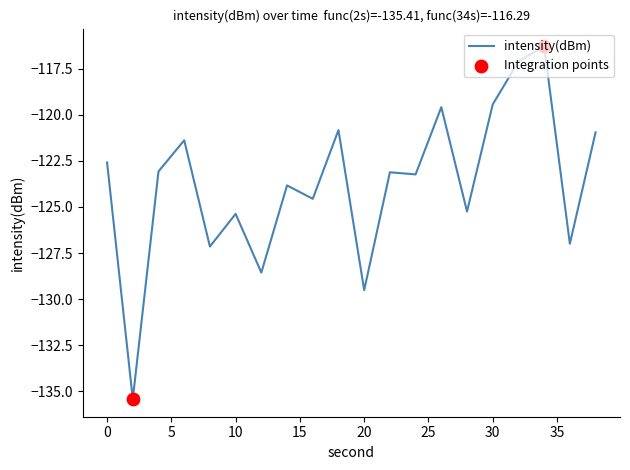

What is the difference between the maximum and minimum values?

19.1